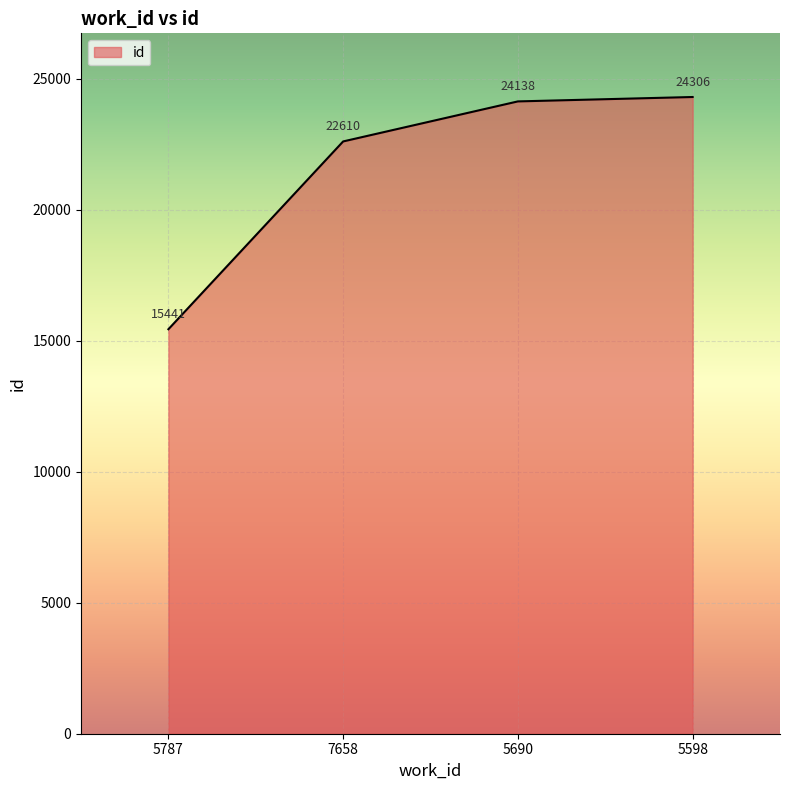

What is the greatest value displayed?

24306